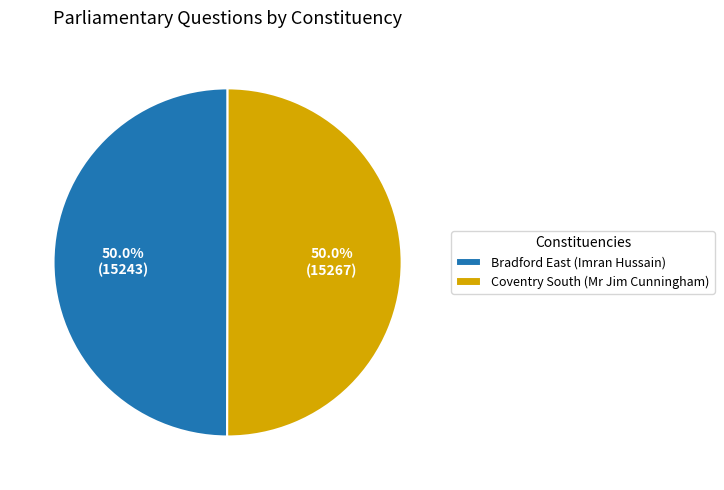

The Bradford East (Imran Hussain) slice represents 50% of the pie. True or false?

True